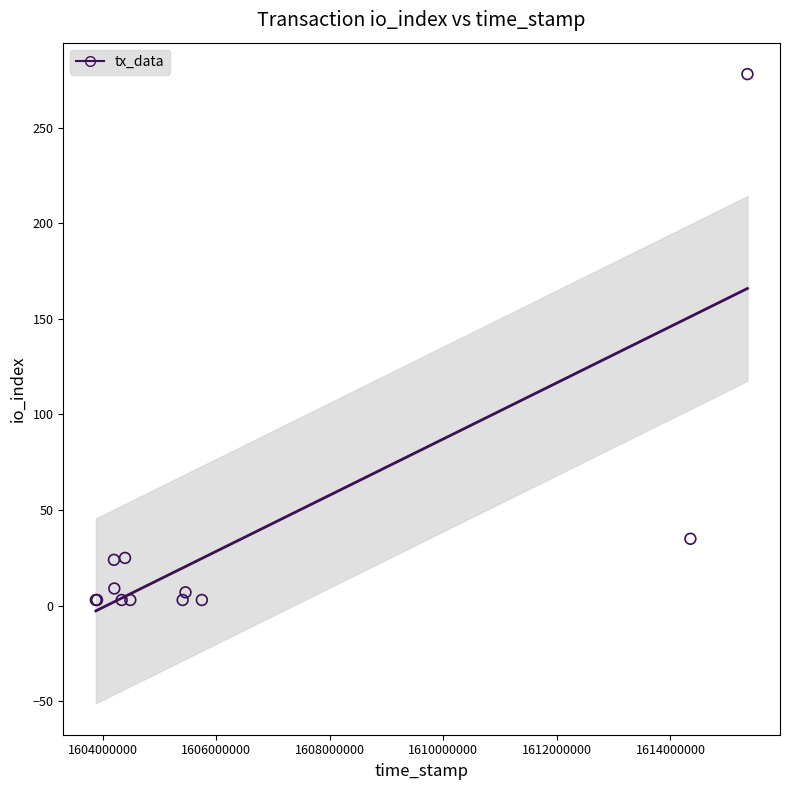

What Y value in the scatter plot is closest to 140?

35